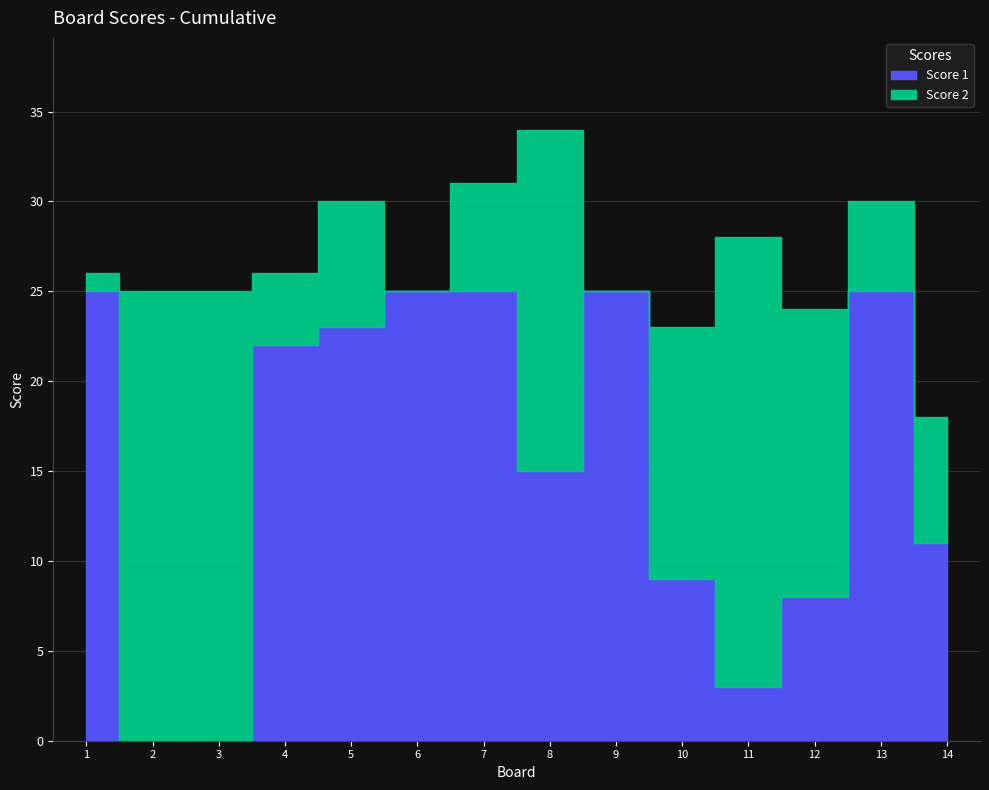

Rank the categories by value from lowest to highest.

2, 3, 11, 12, 10, 14, 8, 4, 5, 1, 6, 7, 9, 13